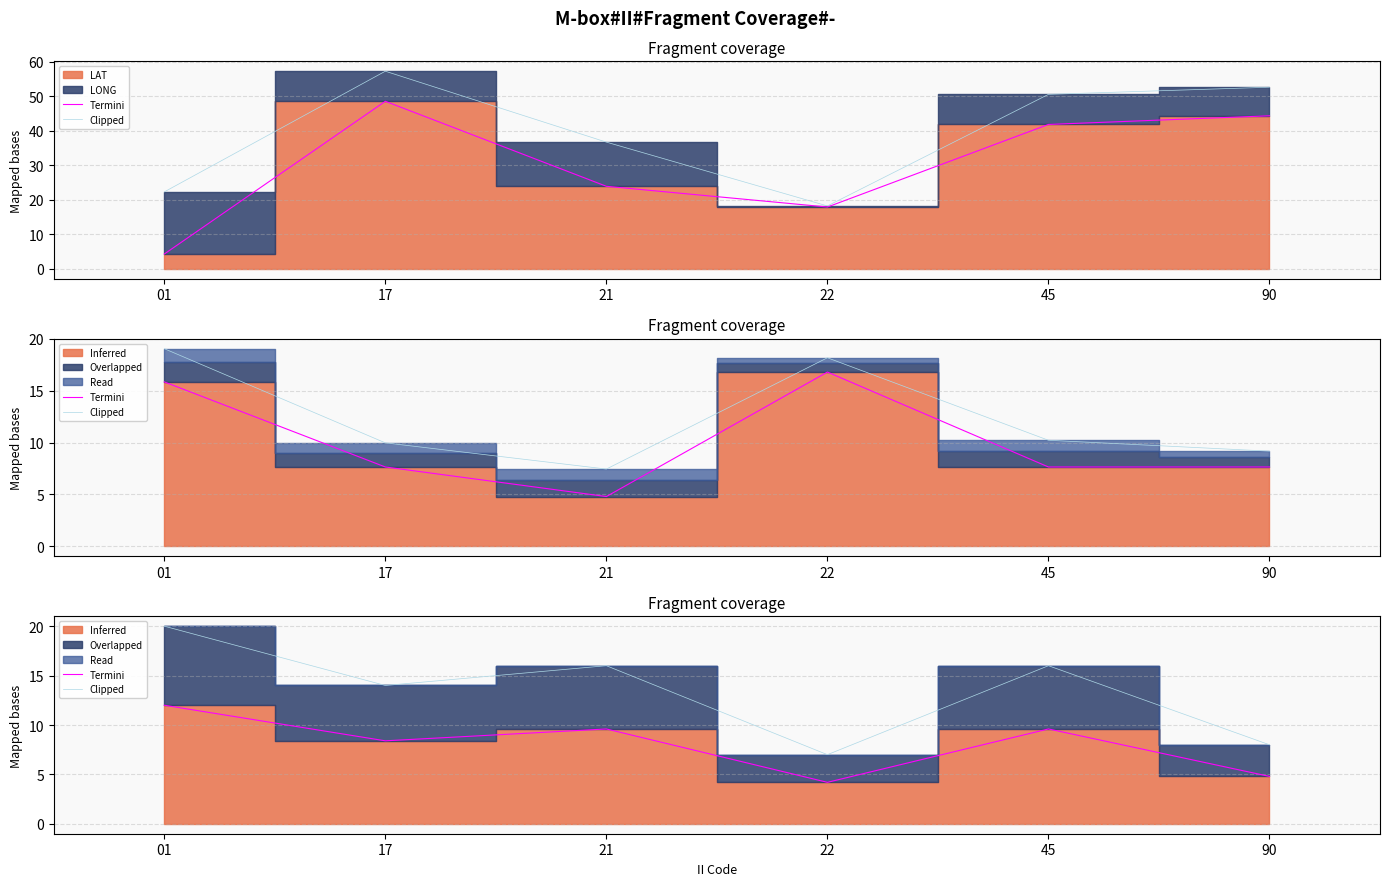

What is the total value across all series at 17?

22.4